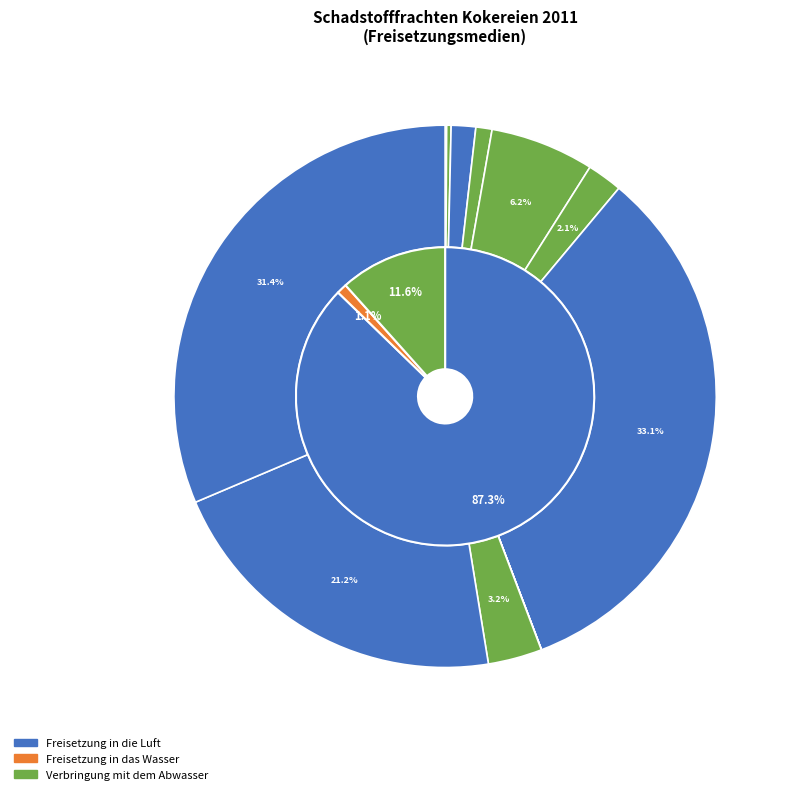

How much of the chart is everything except 10?

100.0%